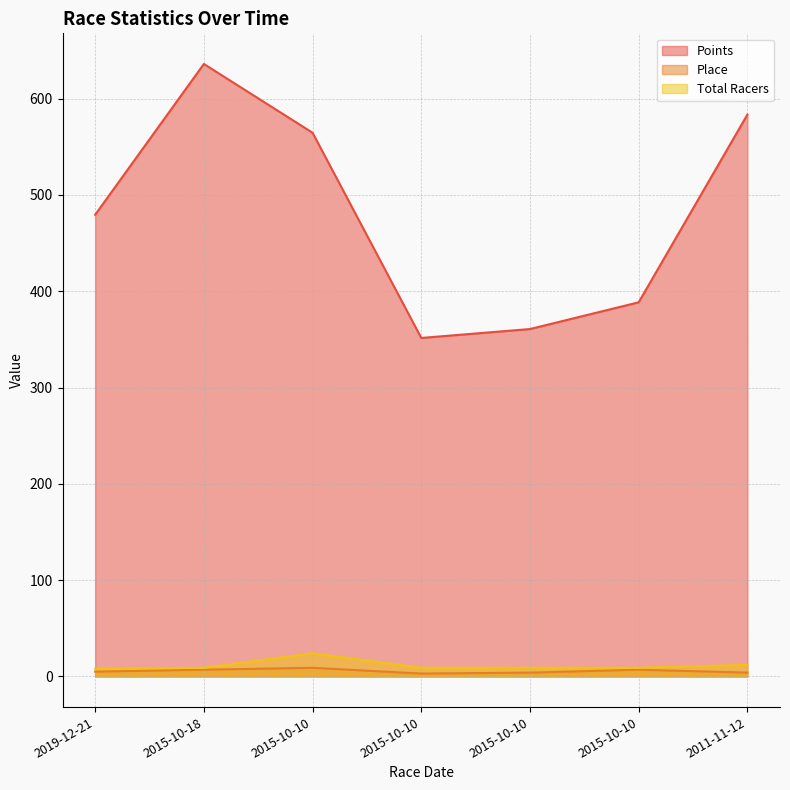

True or false: Total Racers and Points intersect in this chart.

False